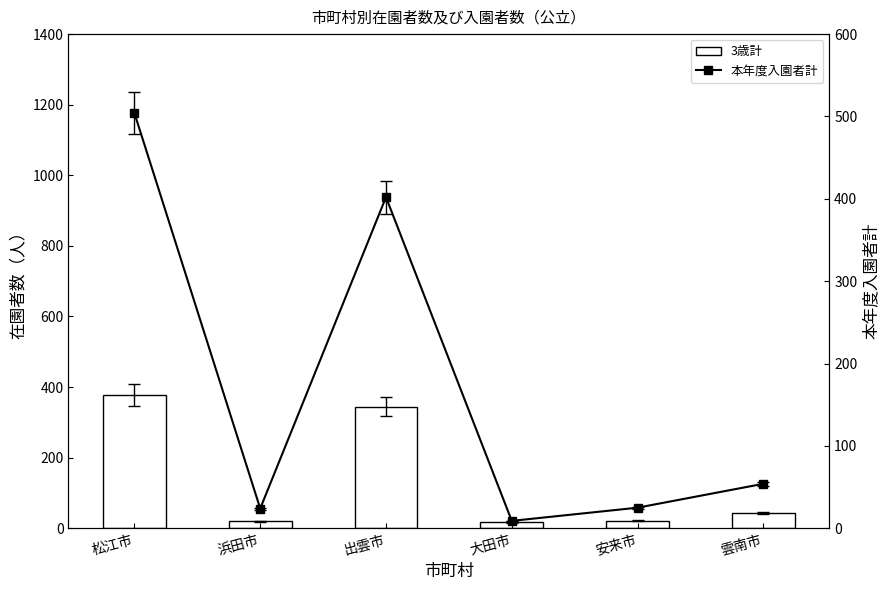

What is the value of the 3歳計 bar at the 2nd from the left?

20